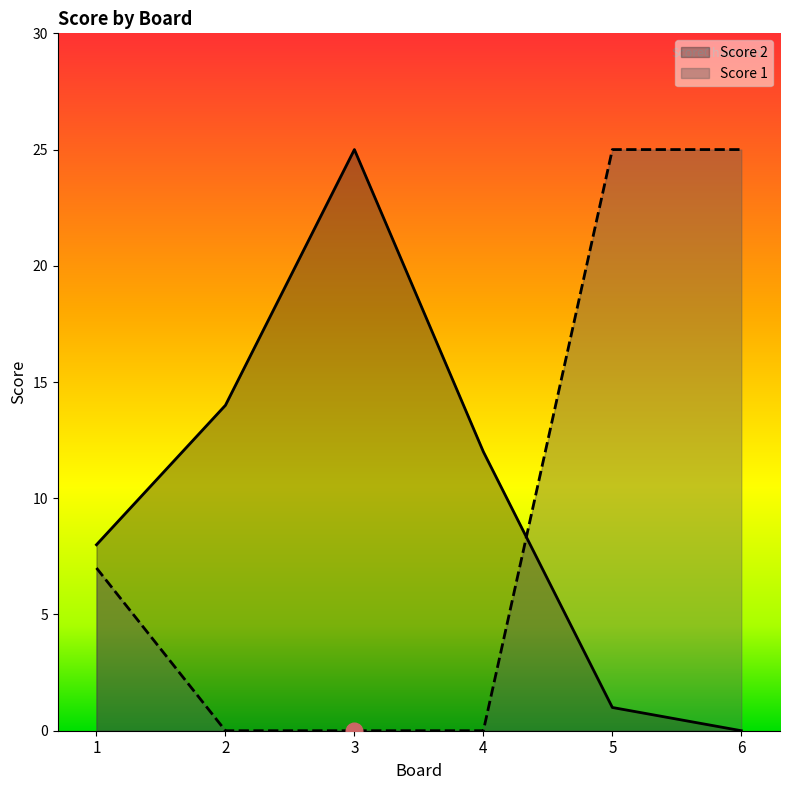

What is the difference between the highest and lowest values at 5?

24